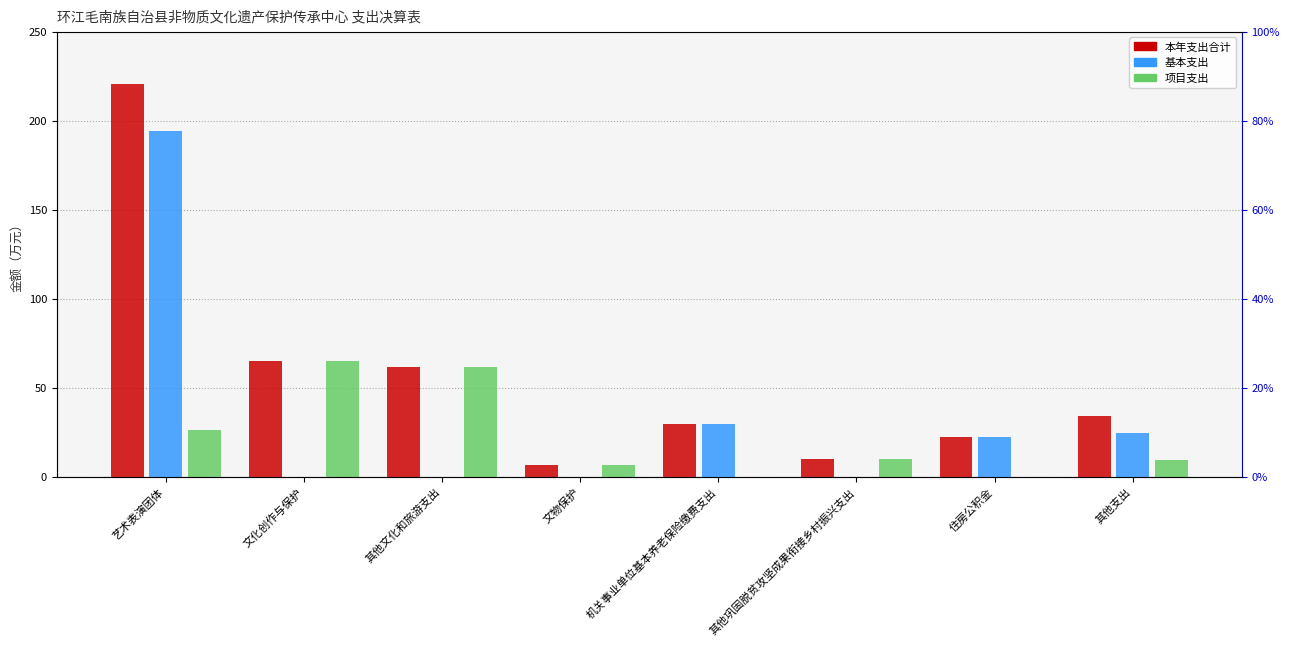

Between 其他文化和旅游支出 and 住房公积金, which series saw the biggest shift?

项目支出